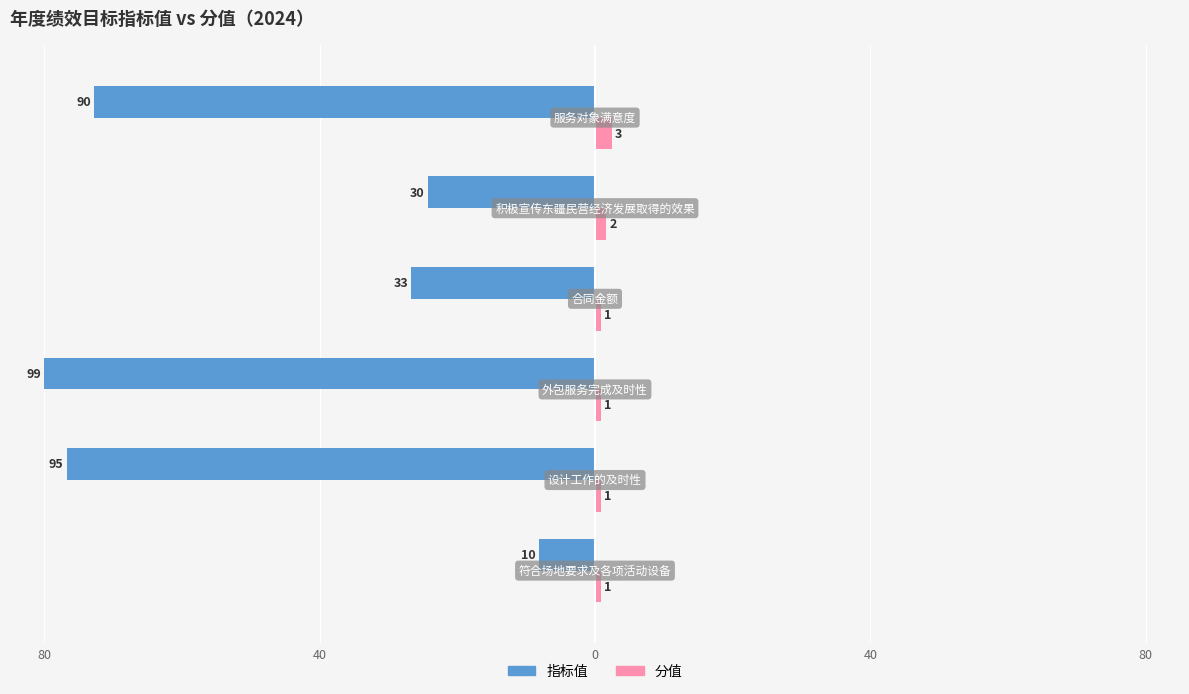

What are all the series names shown in the legend?

指标值, 分值